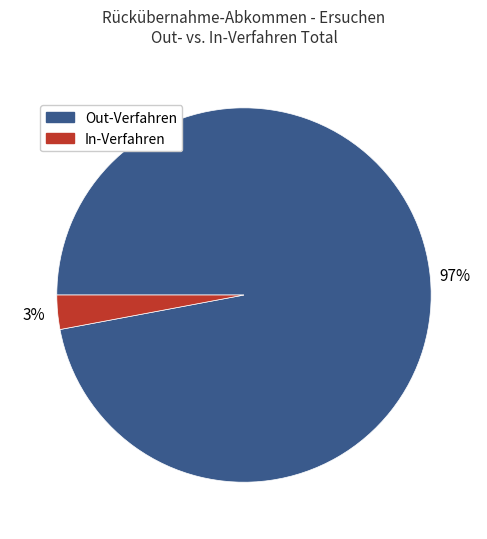

To the nearest percent, what is the difference between the largest and smallest slice percentages?

94%